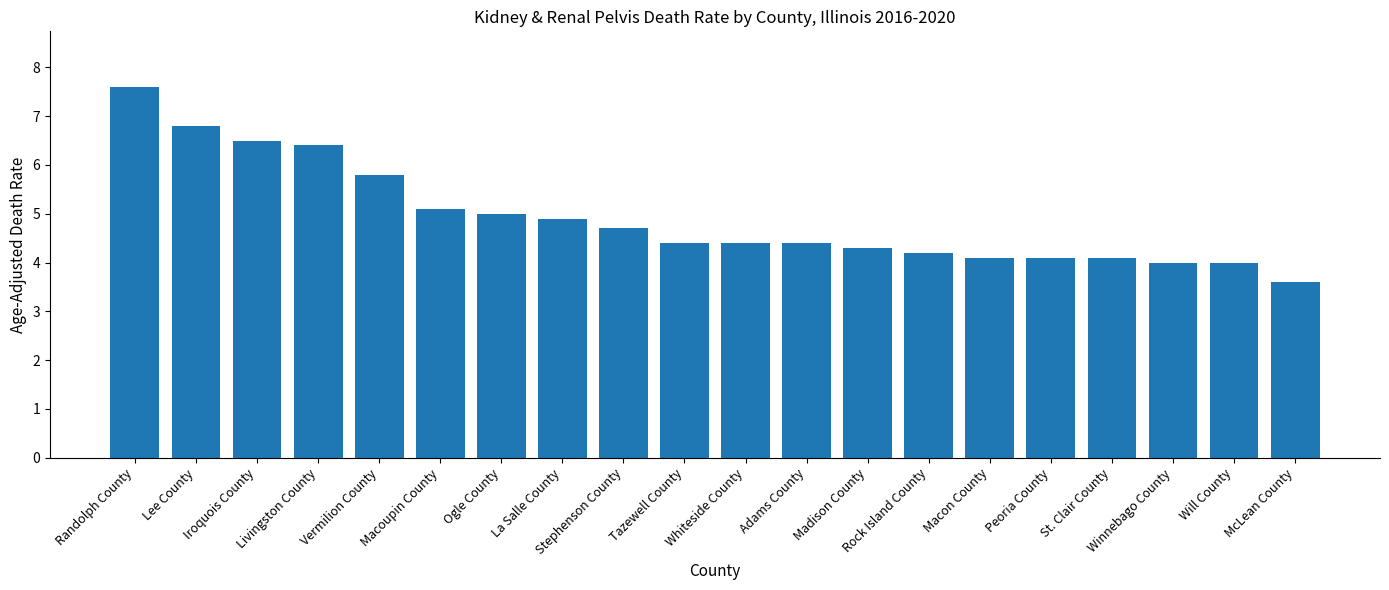

What is the difference between the second highest and minimum values?

3.2